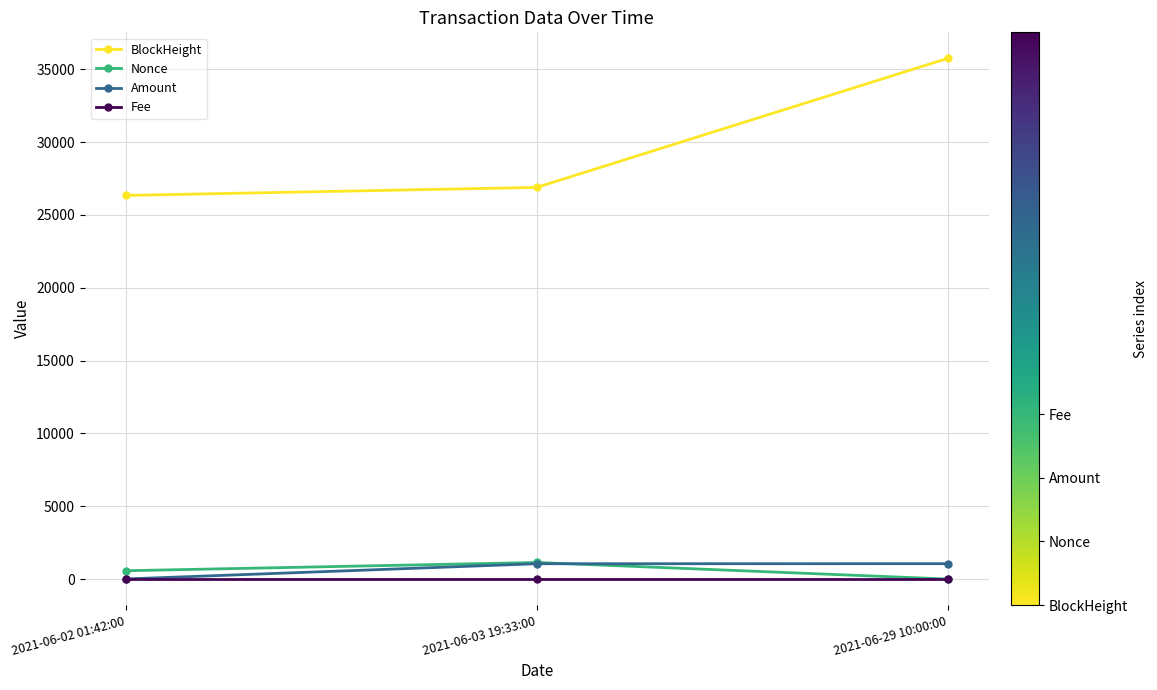

Which series changed the most between 2021-06-02 01:42:00 and 2021-06-29 10:00:00?

BlockHeight